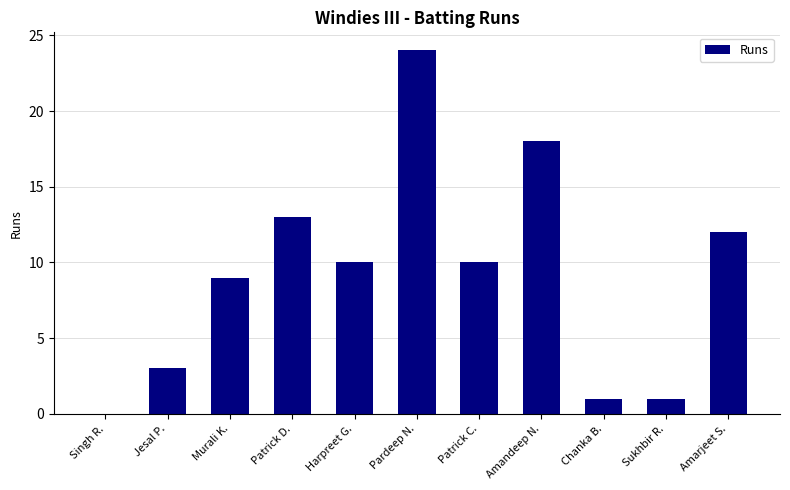

What is the ratio of the value at Patrick C. to the value at Amarjeet S.?

0.8